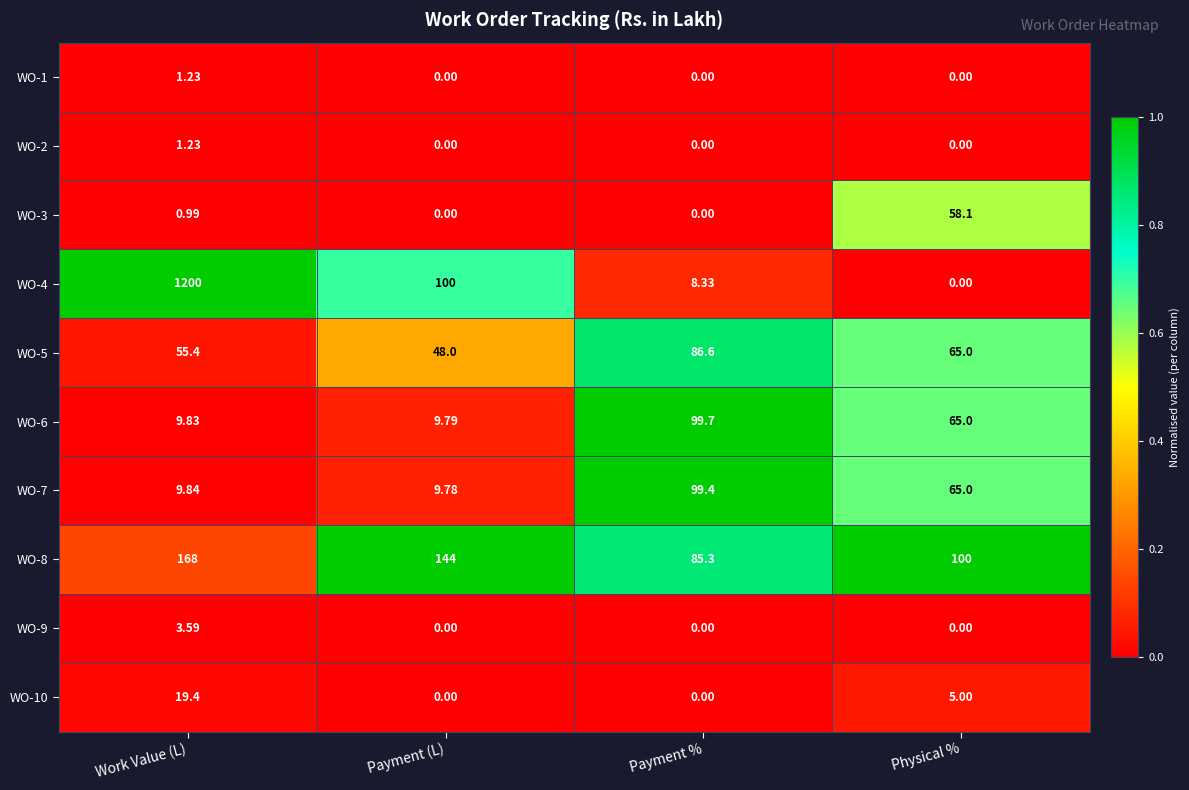

What is the difference between the highest and lowest values at Work Value (L)?

1199.0